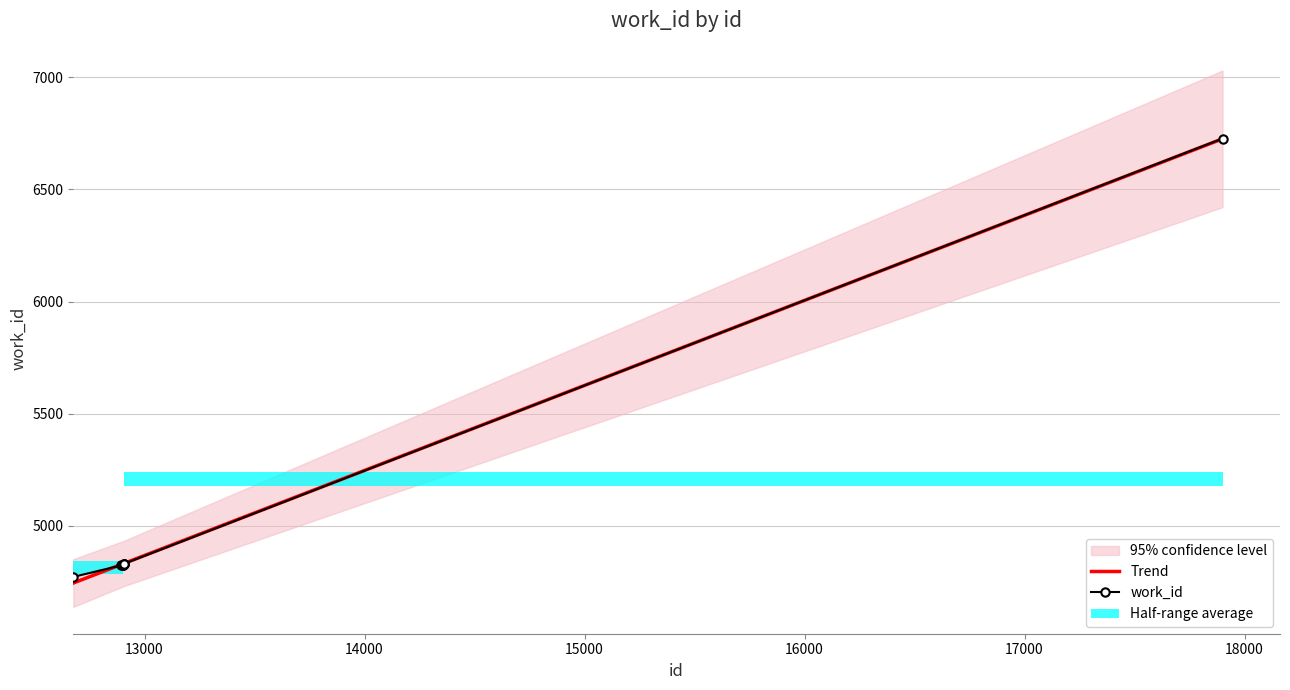

Which series has the largest total across all categories?

Trend